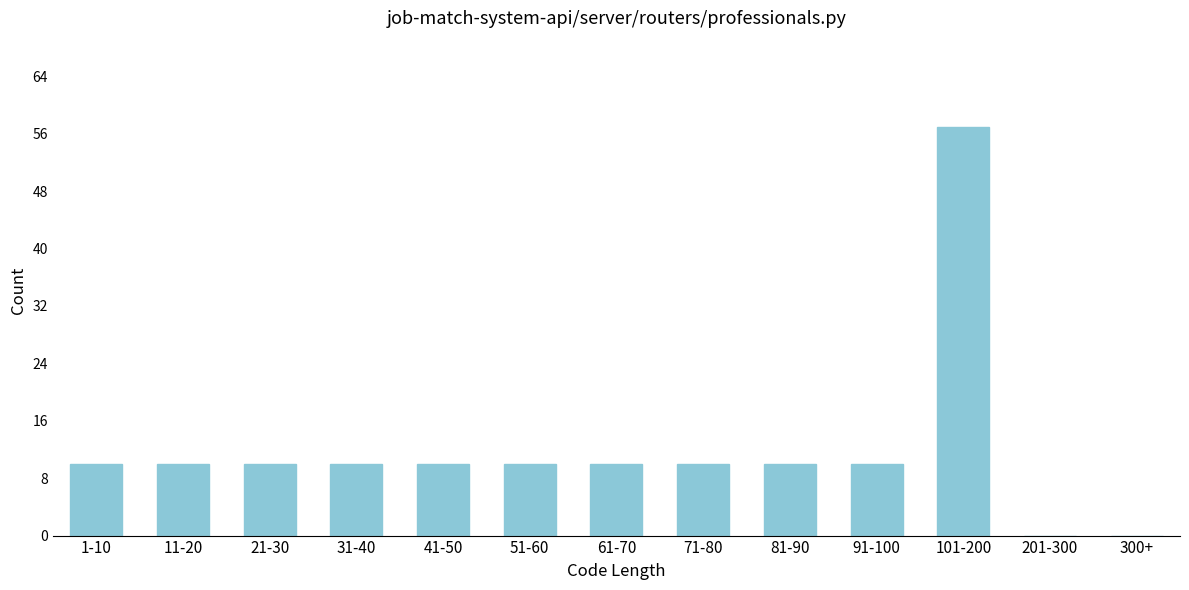

Reading right to left, extract all data points from this chart.

300+=0	201-300=0	101-200=57	91-100=10	81-90=10	71-80=10	61-70=10	51-60=10	41-50=10	31-40=10	21-30=10	11-20=10	1-10=10